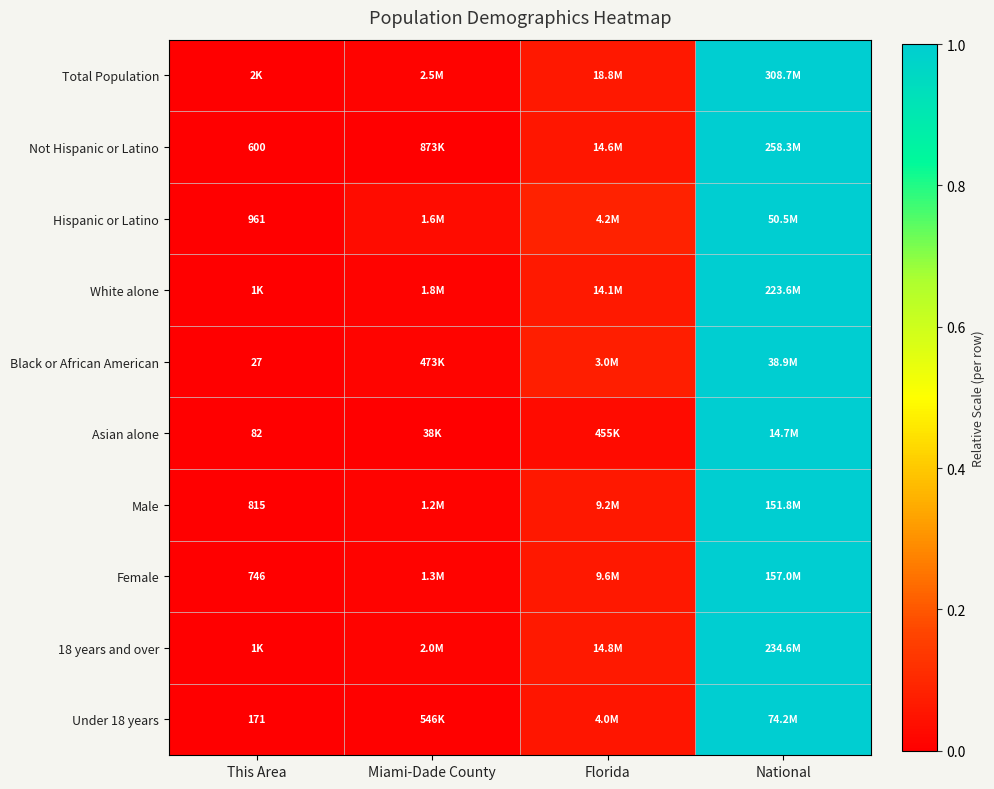

Between This Area and National, which is larger?

National